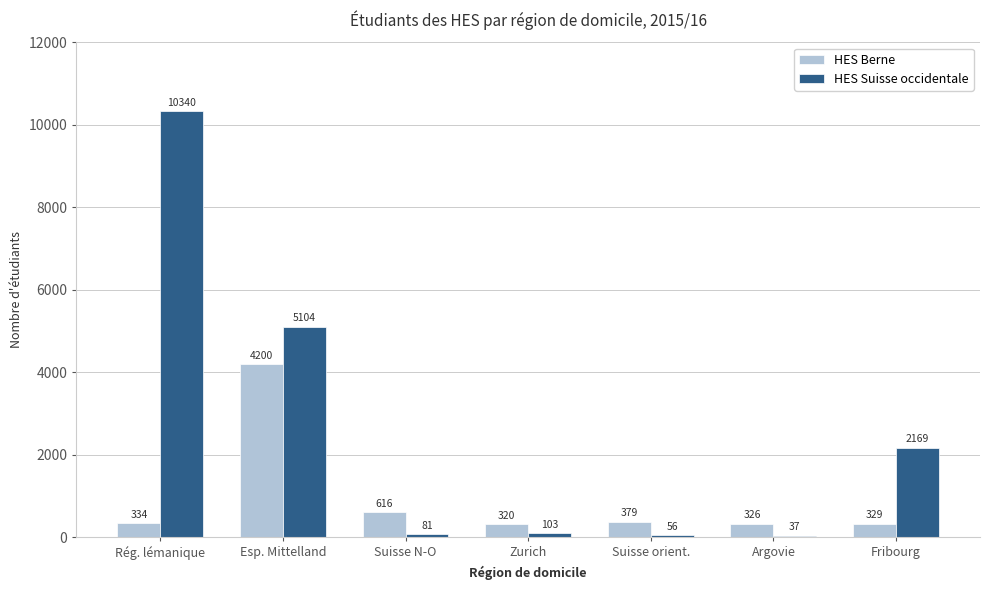

What is the maximum value shown in the chart?

10340